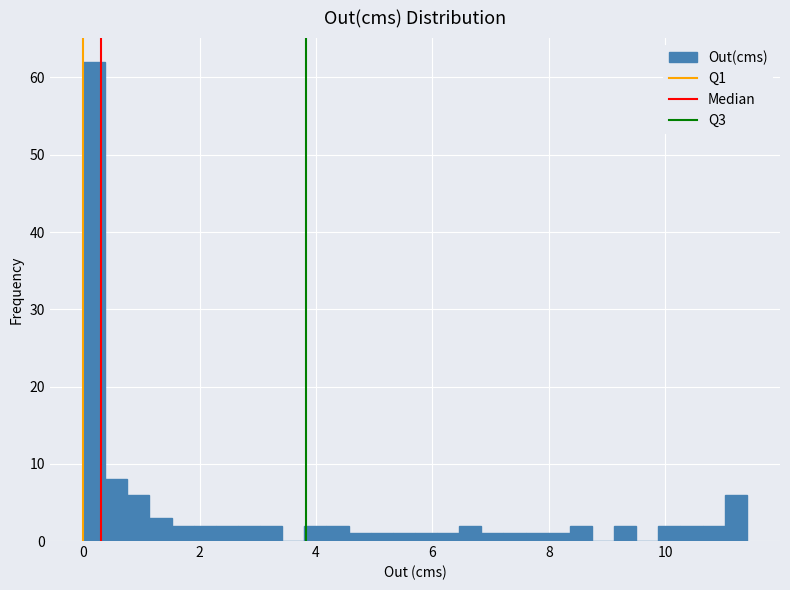

Around what value on the x-axis is the tallest bar? Give the approximate position of its centre, as read against the axis.

0.2